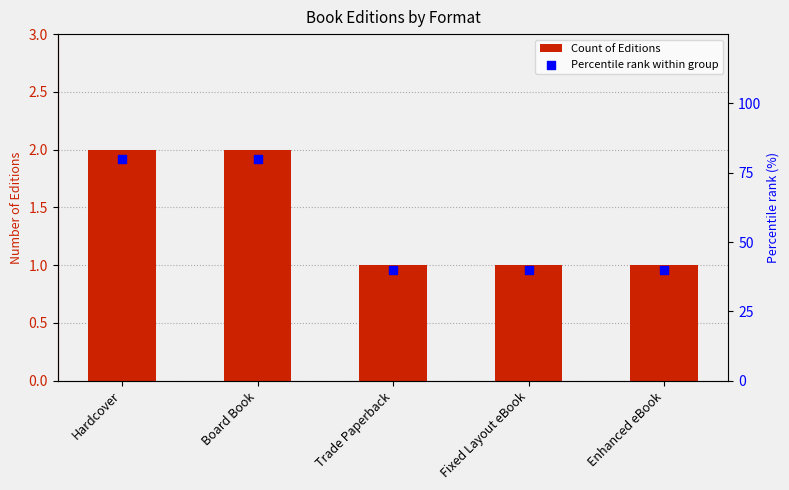

At which category is the sum across all series the highest?

Hardcover